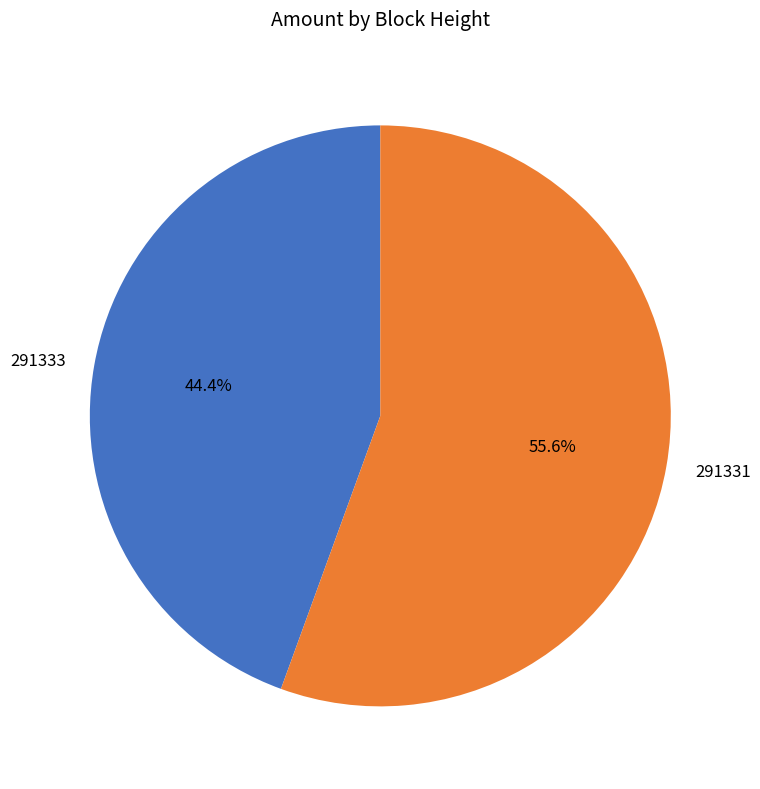

Which has a higher value, 291333 or 291331?

291331